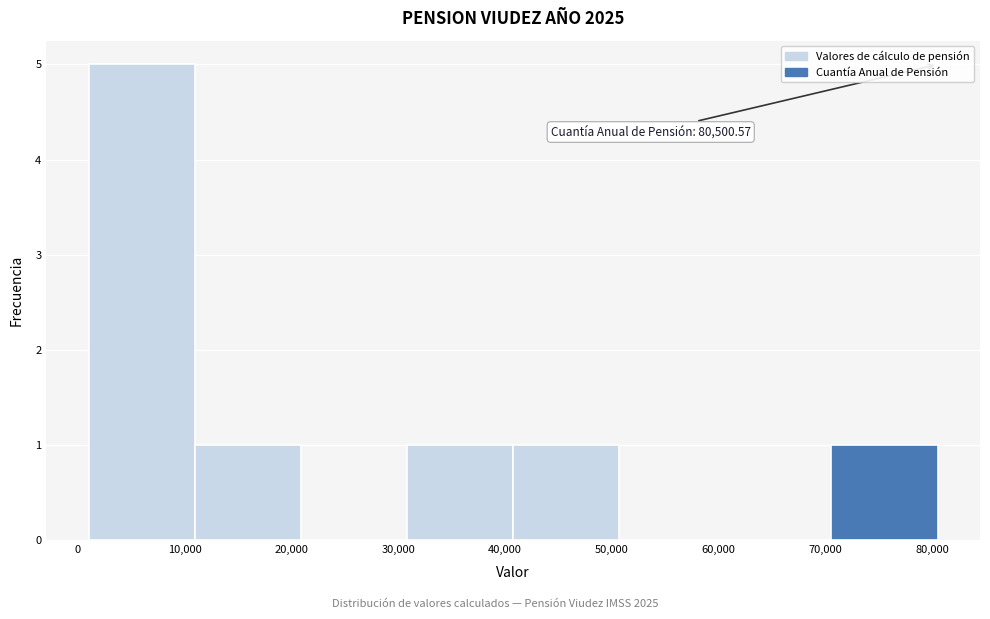

Which range on the x-axis has the tallest bar?

1000 to 11000